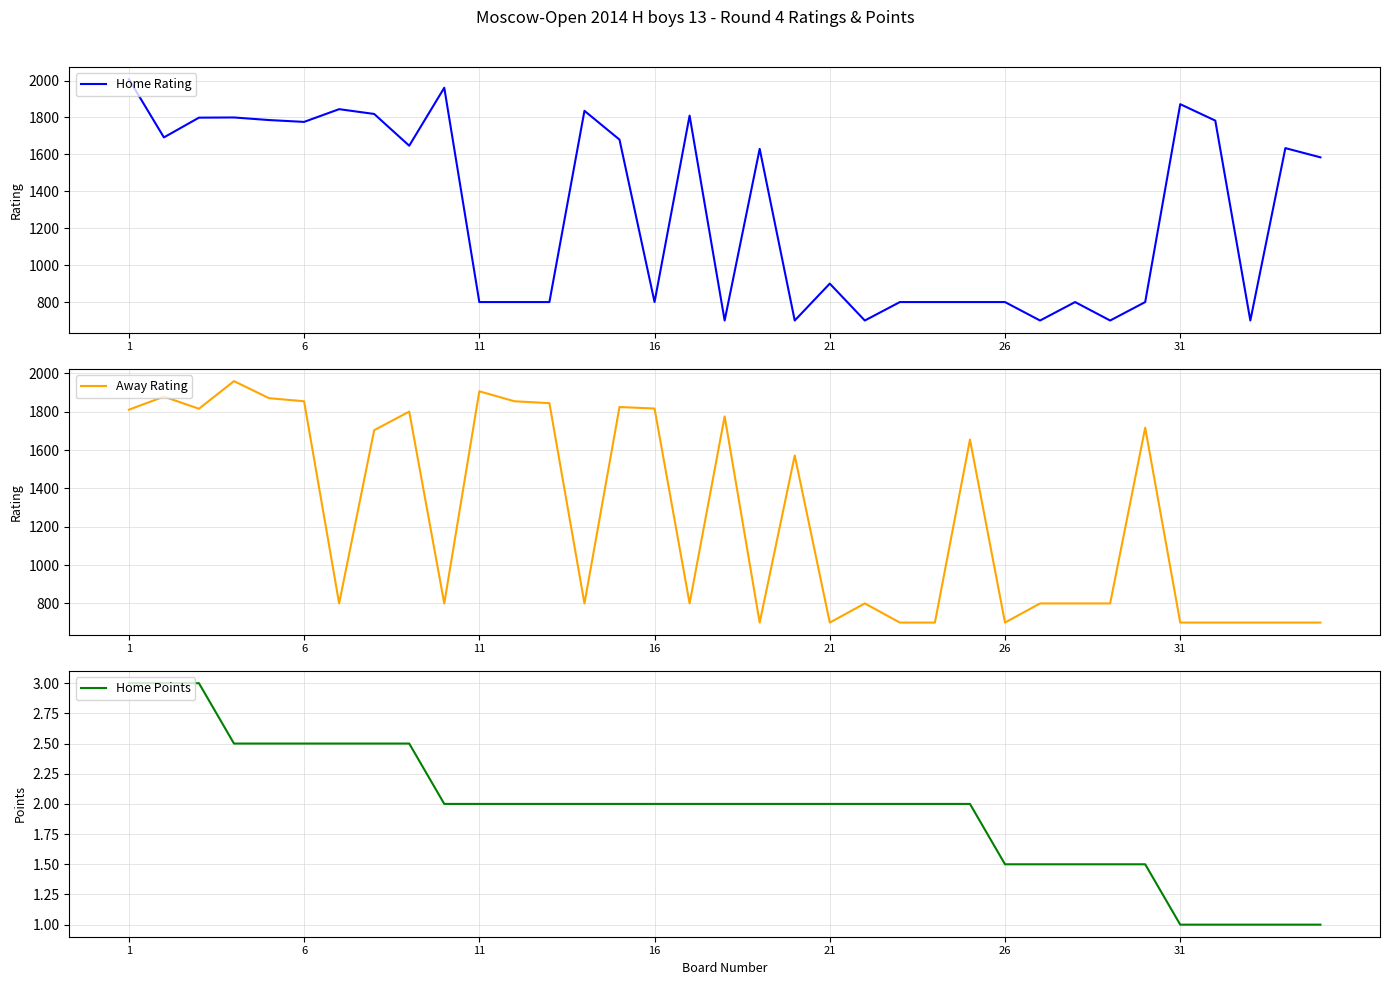

The value of Home Rating at 6 is 1162. True or false?

False